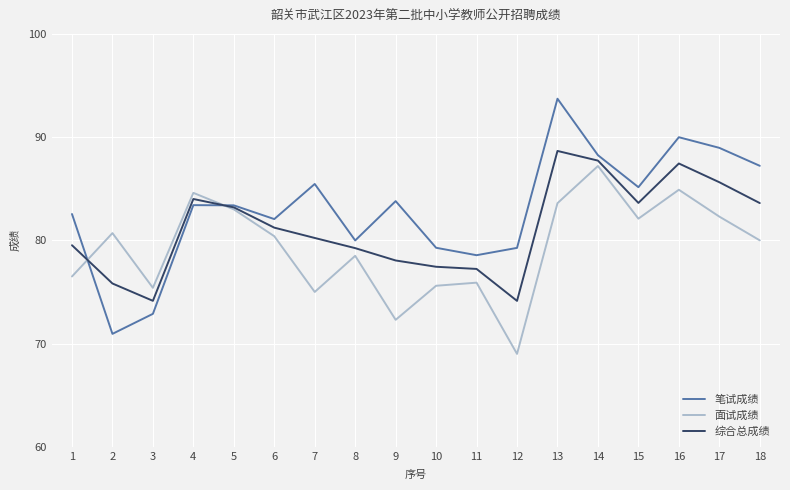

At which label does 面试成绩 reach its minimum?

12